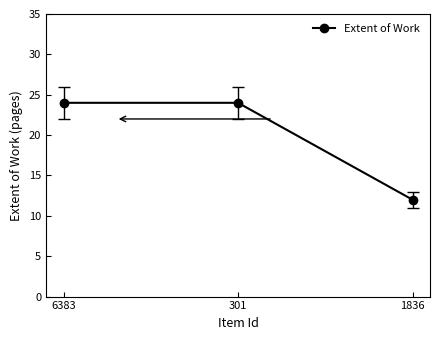

What is the label of the 3rd point from the right?

6383